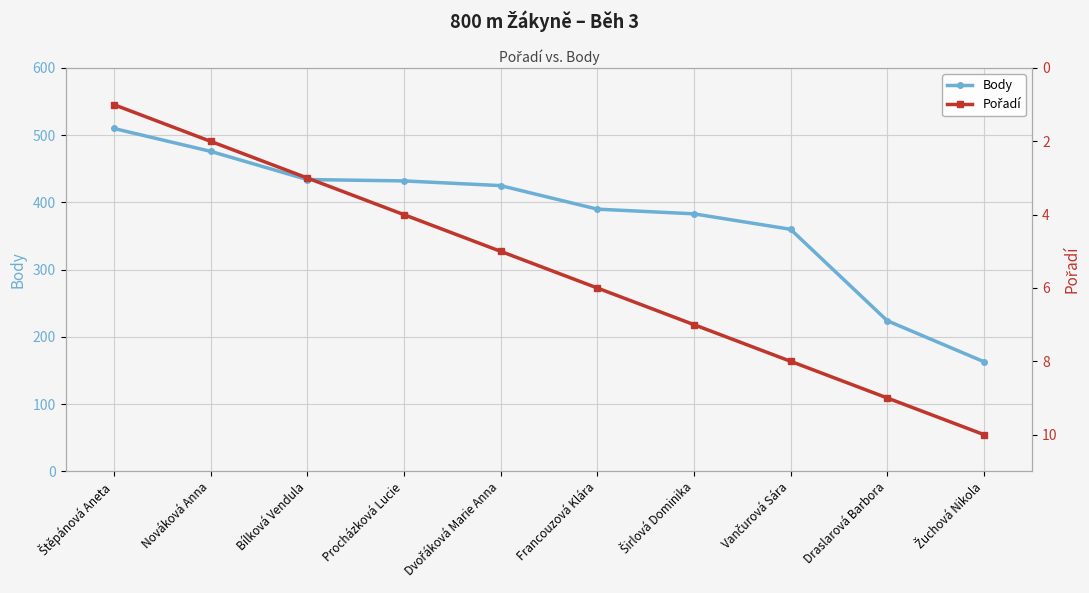

What is the maximum value shown in the chart?

510